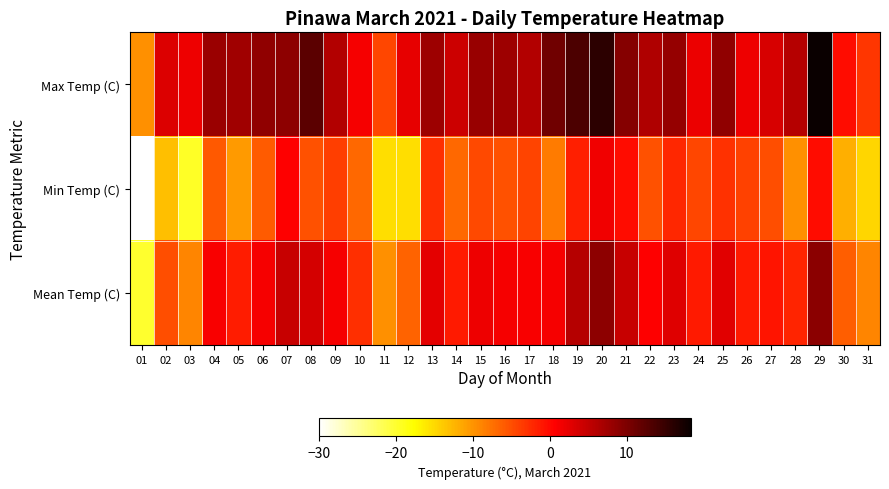

Count the number of data series in this chart.

3